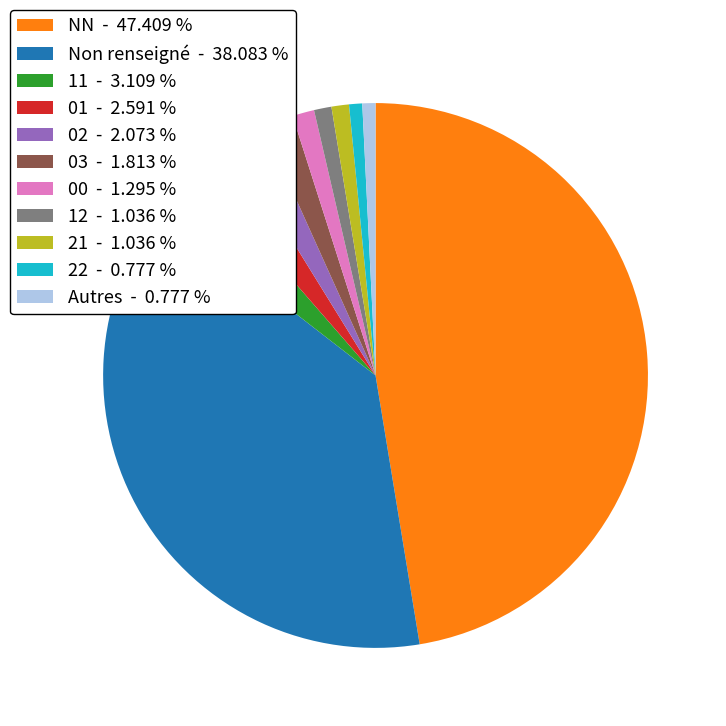

Which has a higher value, Autres - 0.777 % or NN - 47.409 %?

NN - 47.409 %